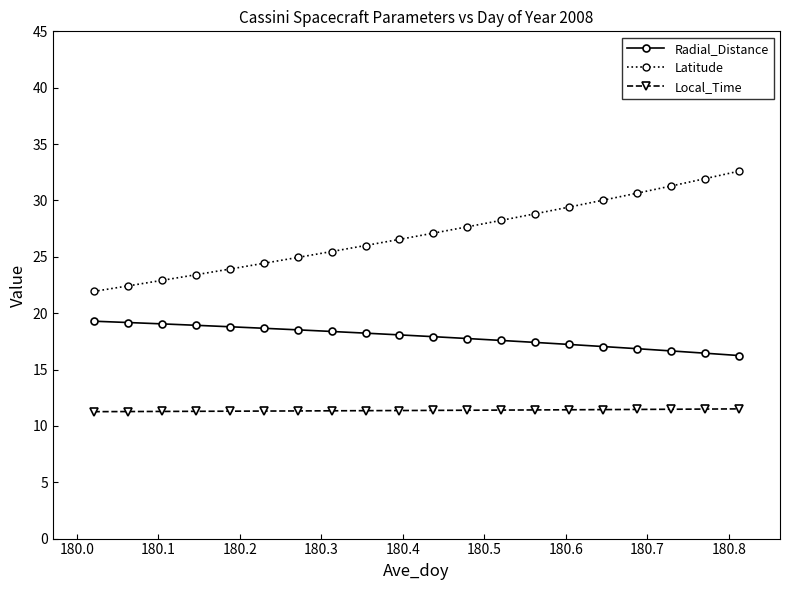

True or false: Latitude and Radial_Distance cross at least once.

False